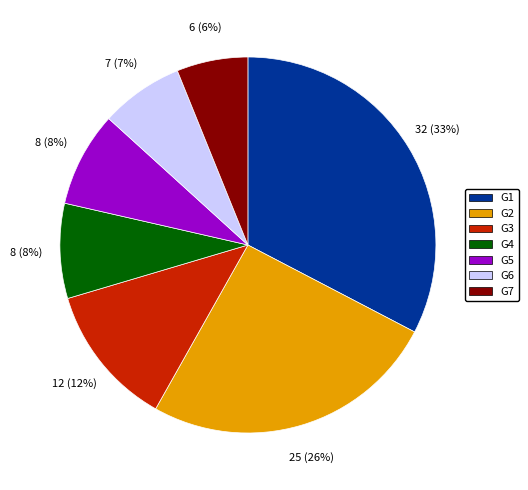

Do G5 and G1 together represent more than half of the pie?

No